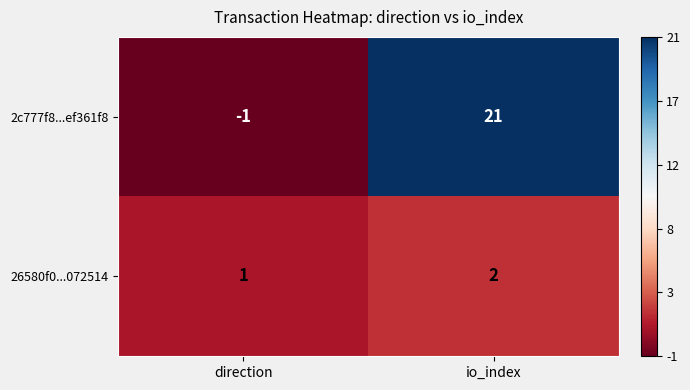

Reading right to left, what are all the values shown in this chart?

2c777f8...ef361f8: io_index=21	direction=-1
26580f0...072514: io_index=2	direction=1